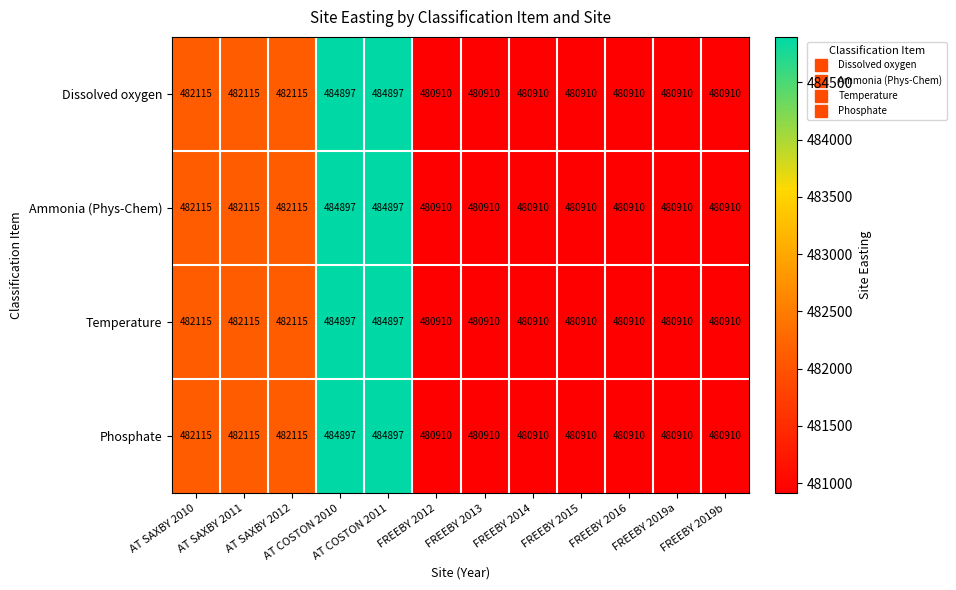

Read the Ammonia (Phys-Chem) value at AT COSTON 2011, to the nearest 100.

484900